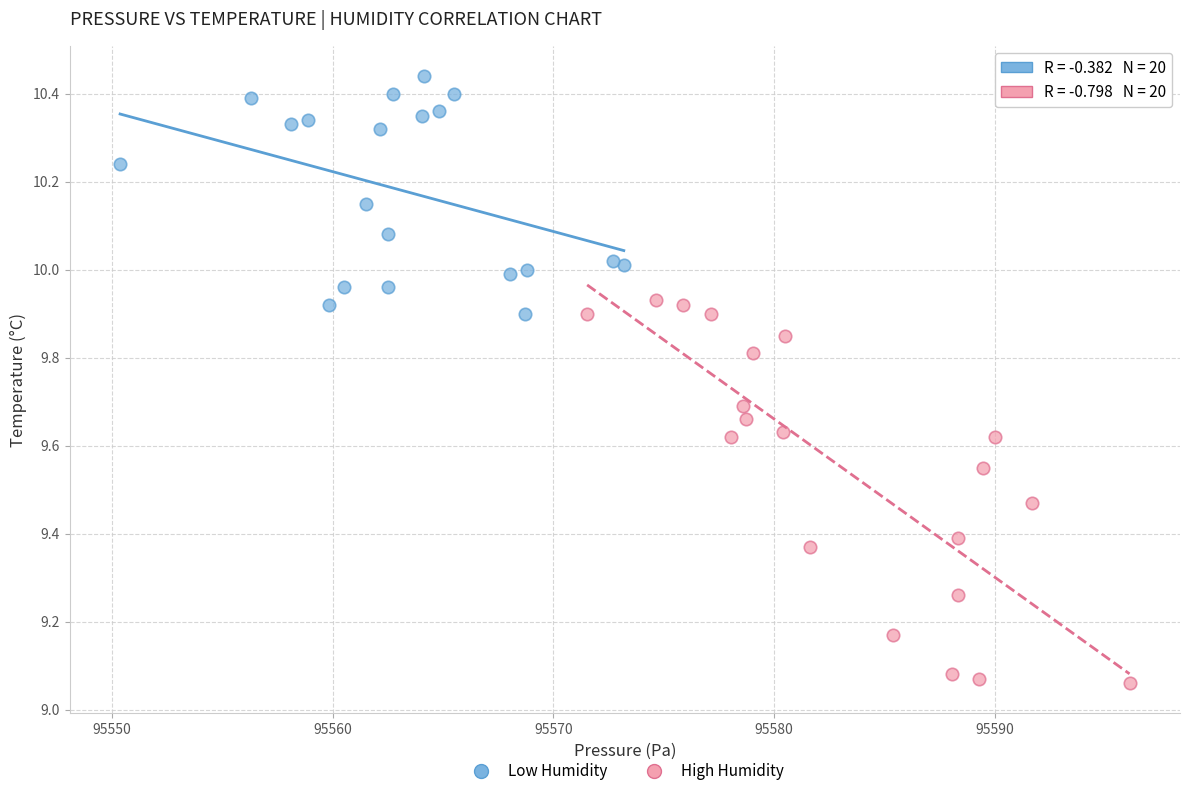

Which series has the widest spread of Y values?

High Humidity